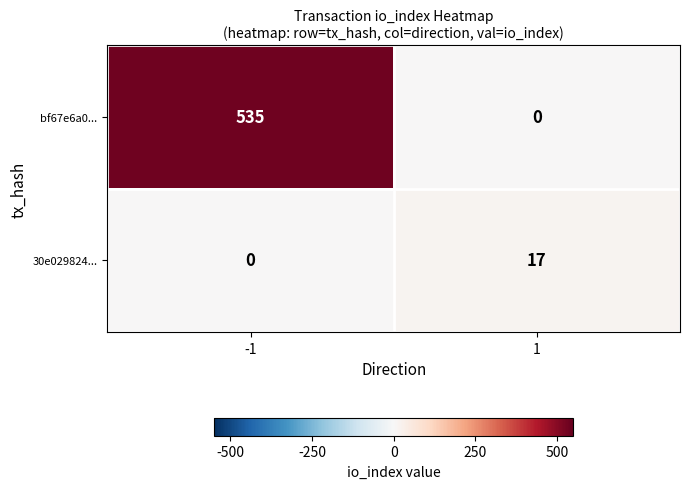

What is the sum of all bf67e6a0... values?

535